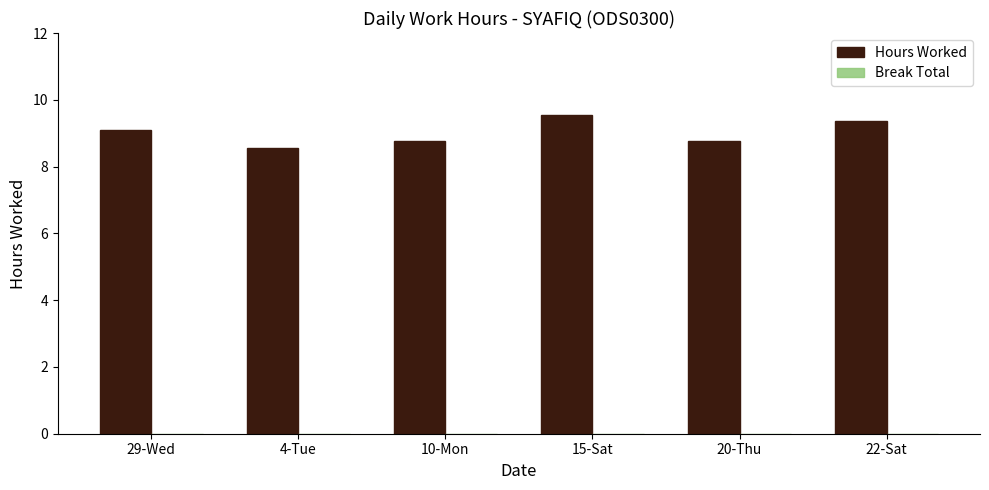

Are the bars horizontal?

No